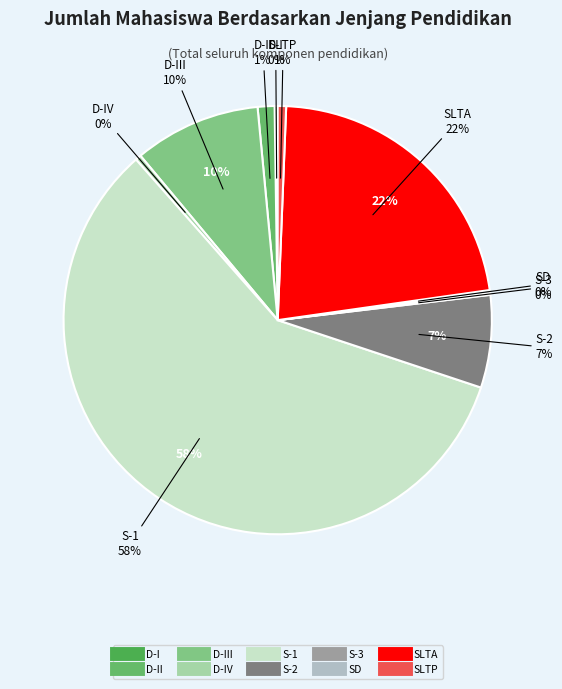

What is the total percentage of SLTP and S-2?

7.6%